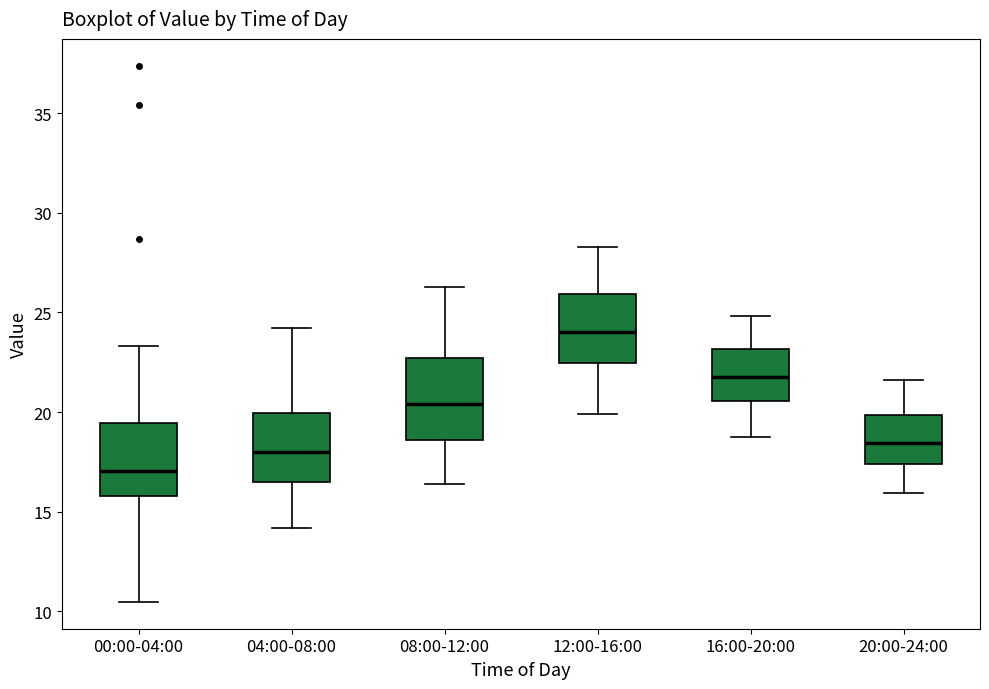

Where does the median line of the box for 04:00-08:00 sit on the y-axis? The values are not printed on the chart, so give them approximately, as read against the axis.

18.0